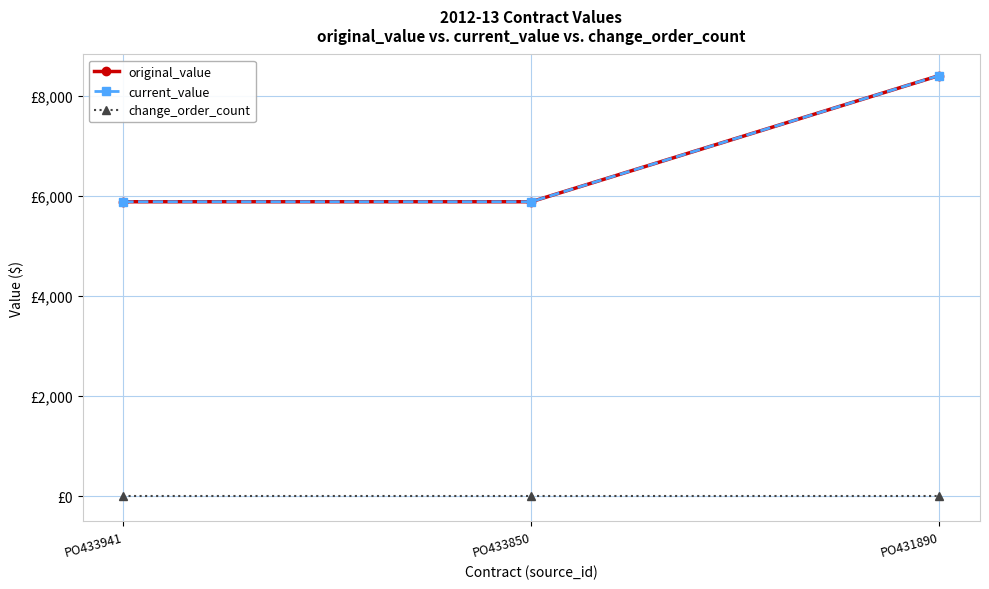

Is the value of change_order_count at PO433941 greater than the value of original_value at PO431890?

No